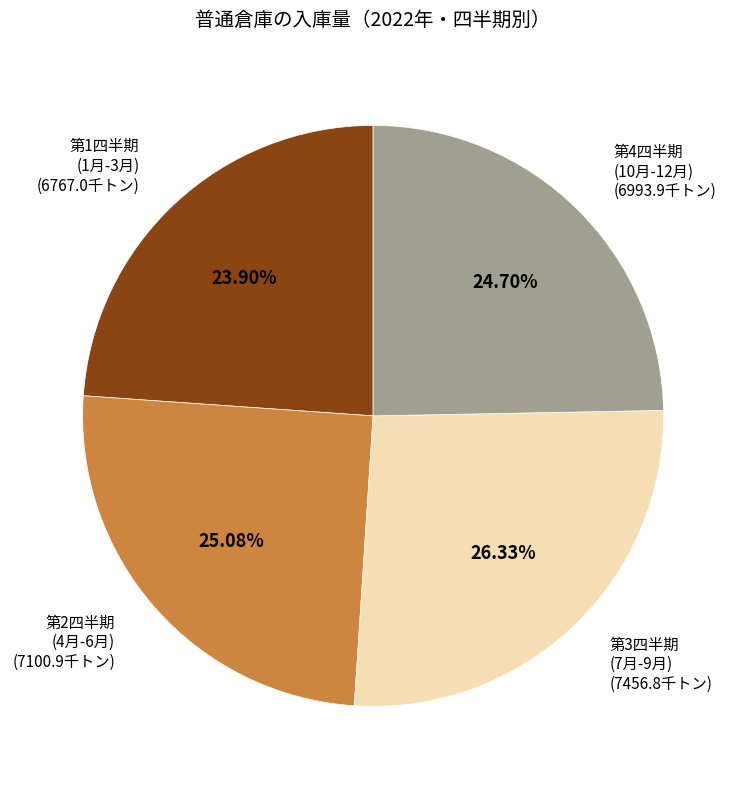

Does any single category account for the majority?

No